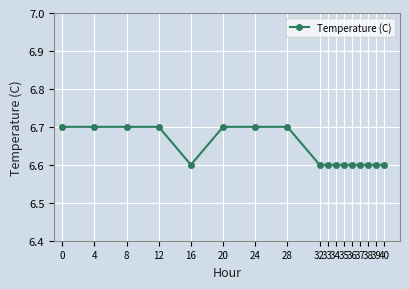

What is the sum of the values at 36 and 37?

13.2